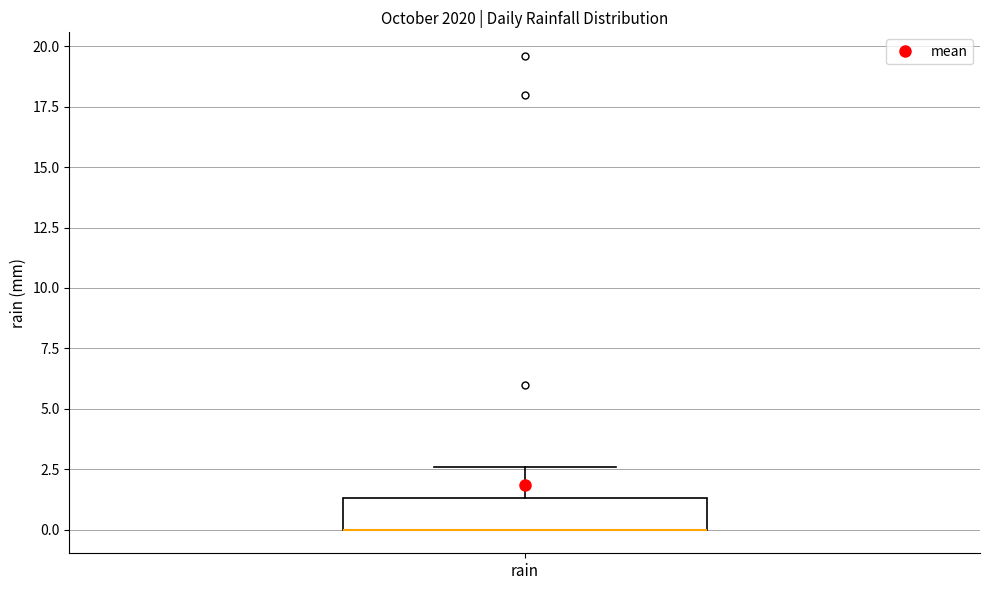

Read this box plot against the y-axis: the position of the median line, the range covered by the box, and the ends of both whiskers. The values are not printed on the chart, so give them approximately, as read against the axis.

median 0.0 (drawn on the box's lower edge), box 0.0 to 1.5, whiskers 0.0 to 2.5